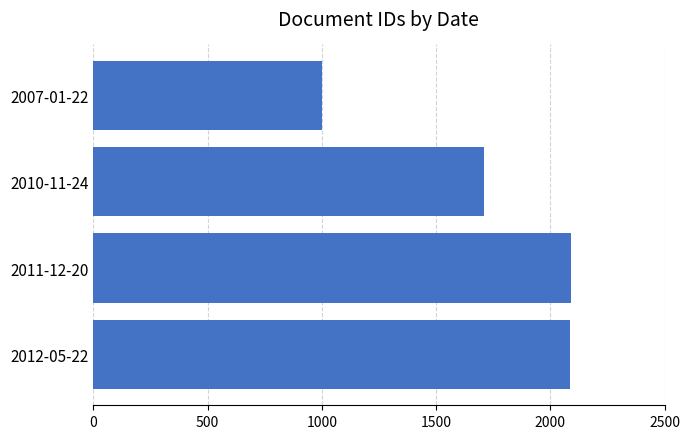

At which label is the value closest to 1546?

2010-11-24